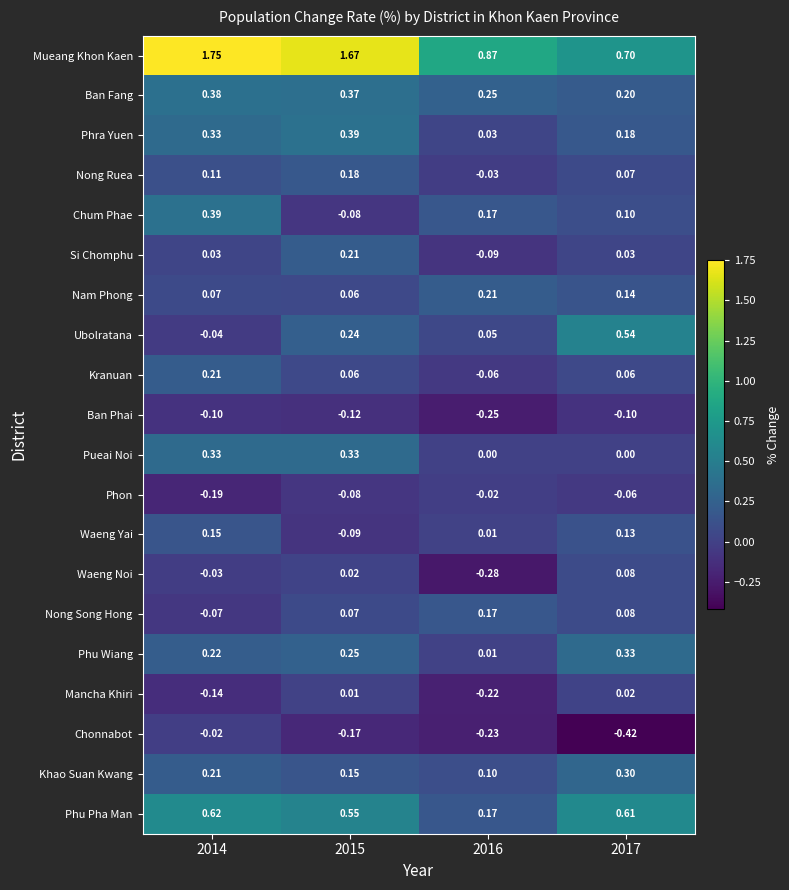

Which series has the largest range (max minus min)?

Mueang Khon Kaen